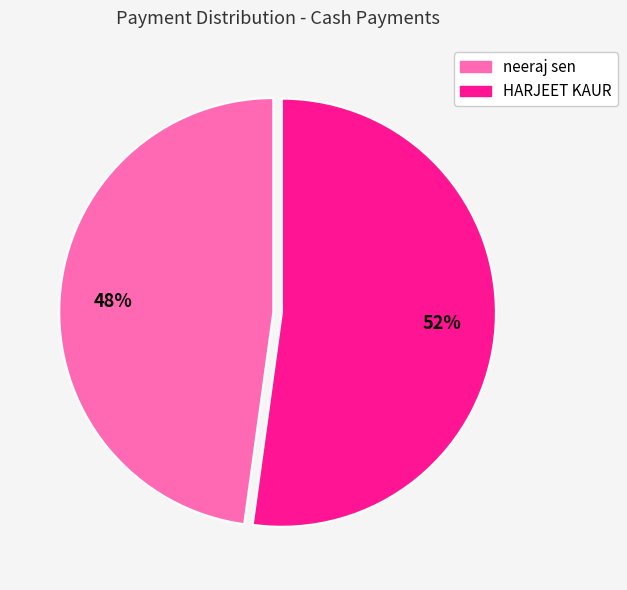

The neeraj sen slice represents 48% of the pie. True or false?

True